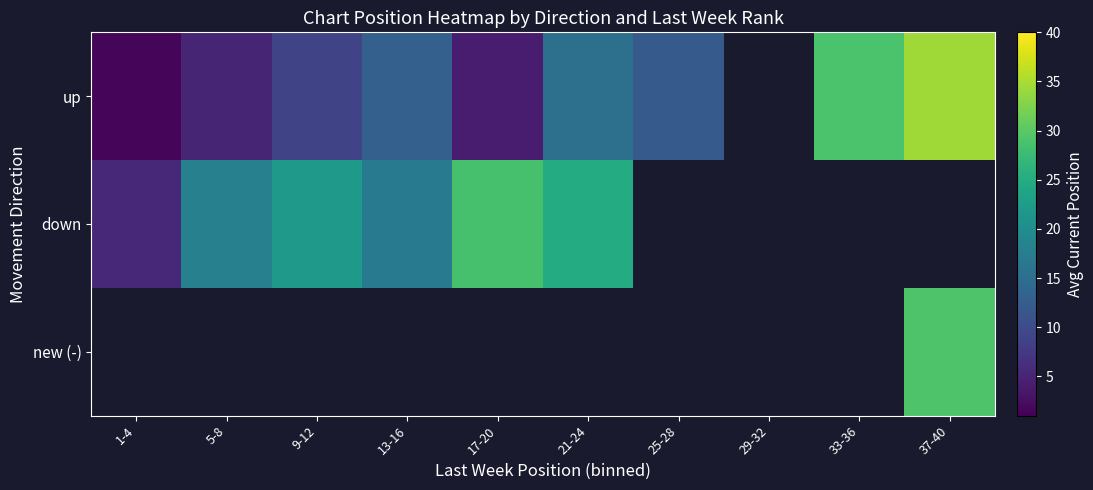

How many values in the up series exceed 13?

3